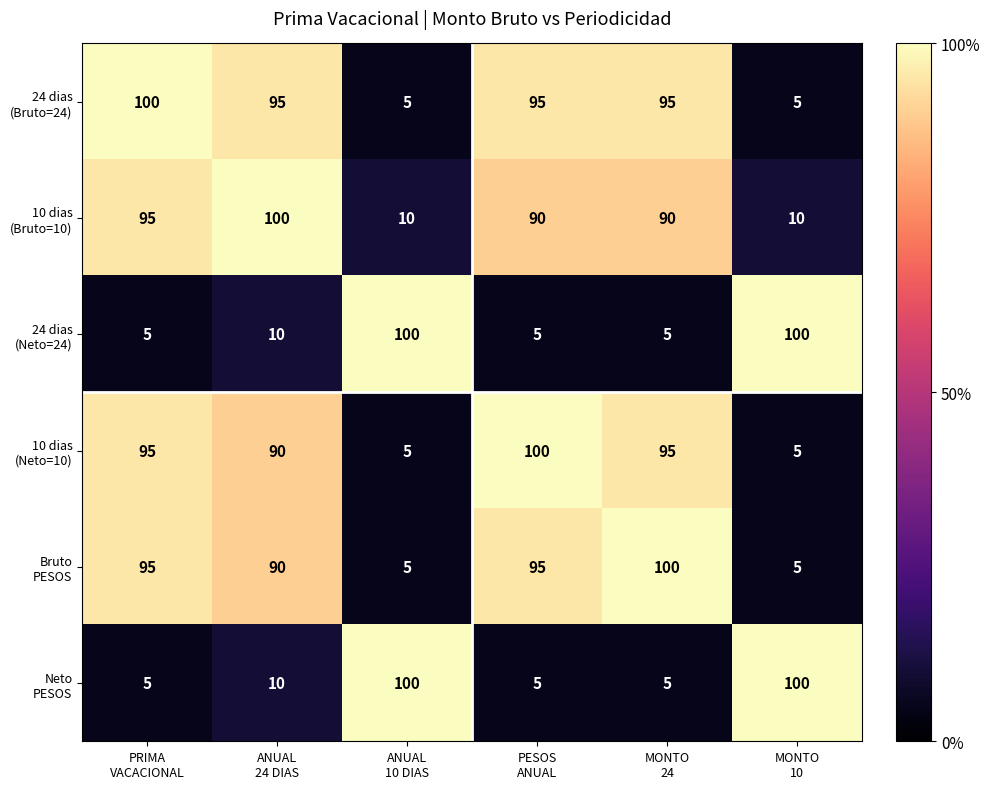

At how many categories does at least one series exceed 62?

6